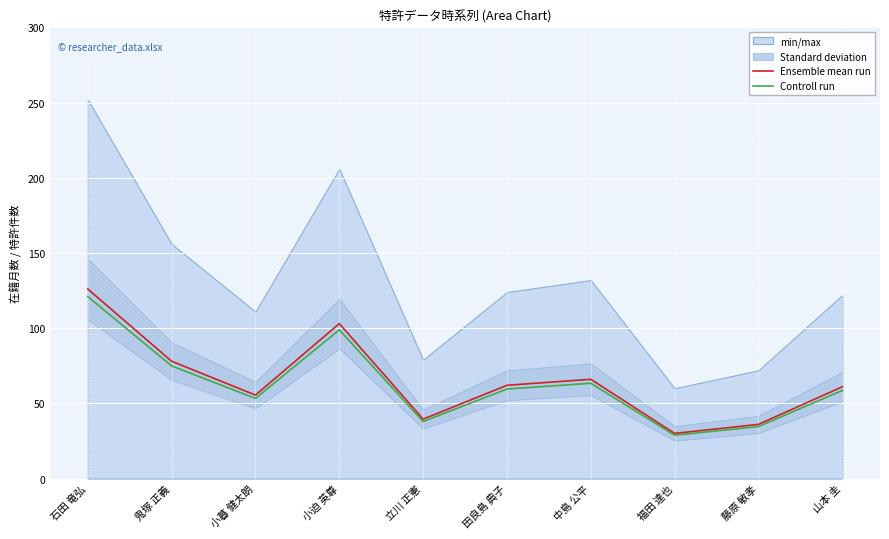

True or false: Ensemble mean run and Controll run cross at least once.

False